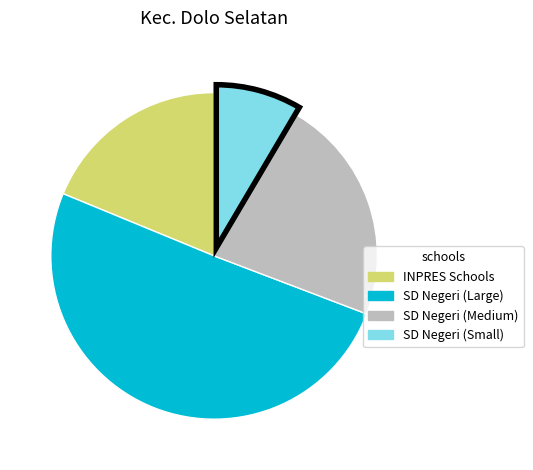

Does any single category account for the majority?

Yes